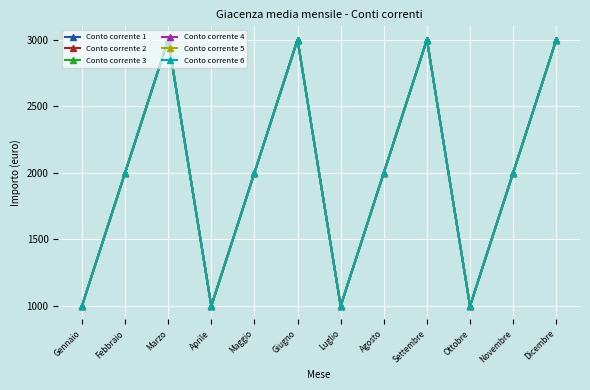

List the labels in order of Conto corrente 2 value, largest first.

Marzo, Giugno, Settembre, Dicembre, Febbraio, Maggio, Agosto, Novembre, Gennaio, Aprile, Luglio, Ottobre